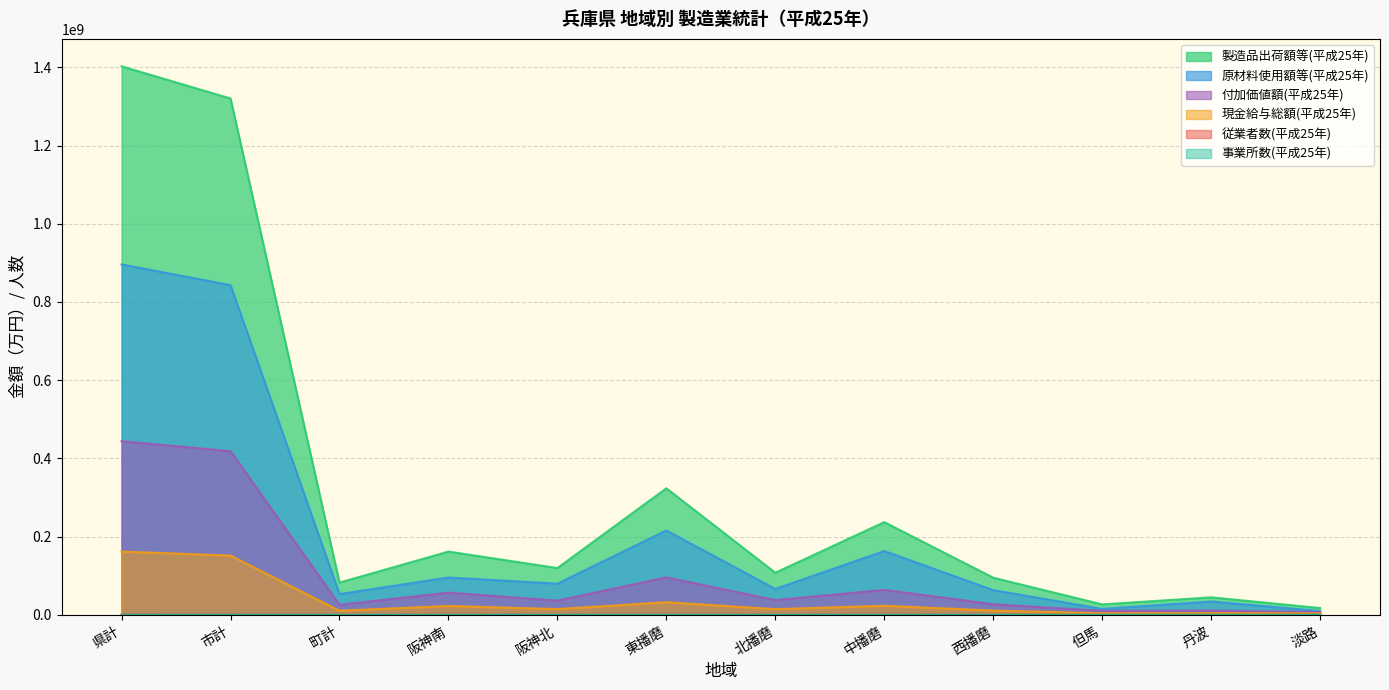

Which has a higher value, 町計 or 西播磨?

西播磨